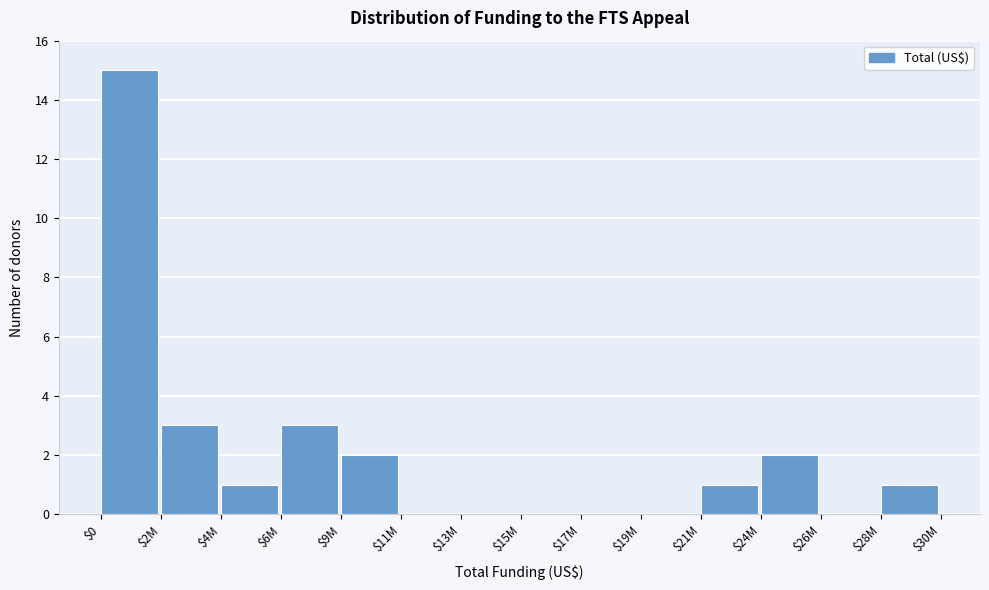

The chart shows a value of 0 at $15M. True or false?

True